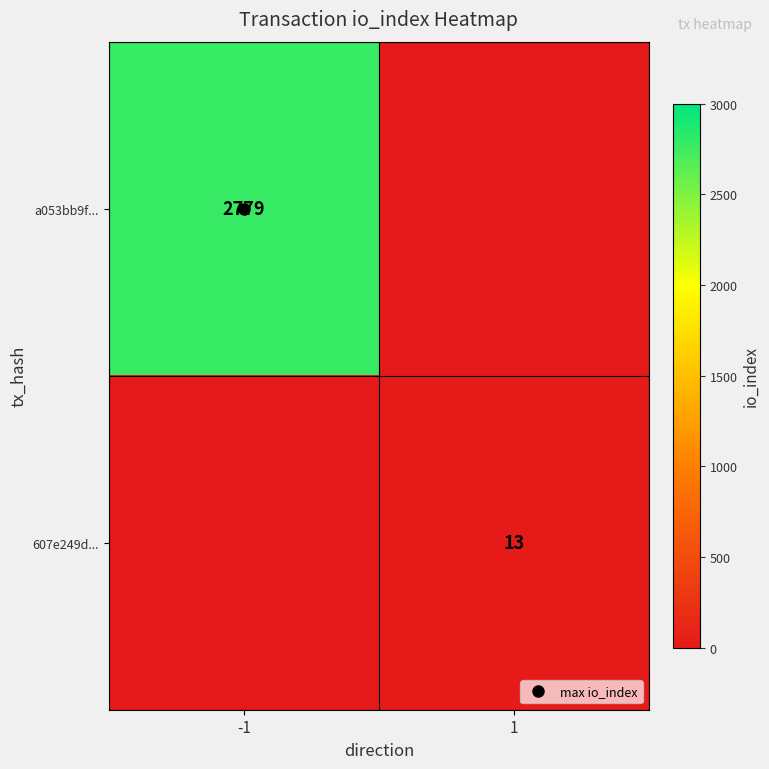

Which category has the highest value across all series?

-1